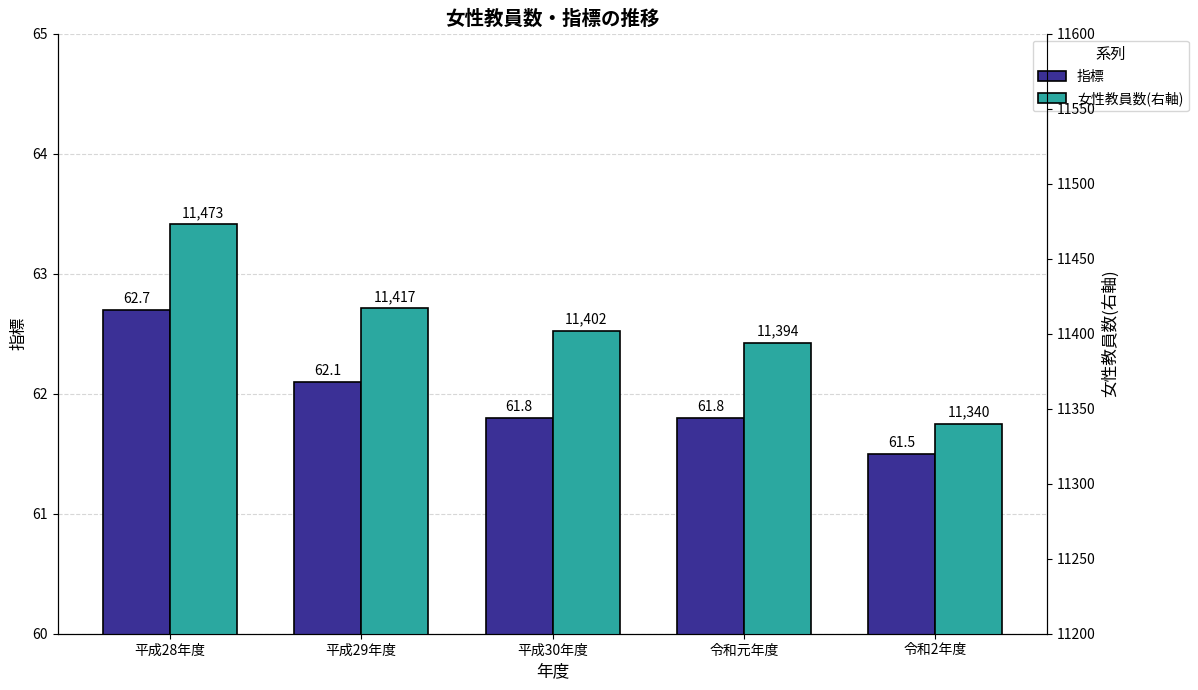

Is the value of 指標 at 平成30年度 greater than the value of 女性教員数(右軸) at 令和2年度?

No